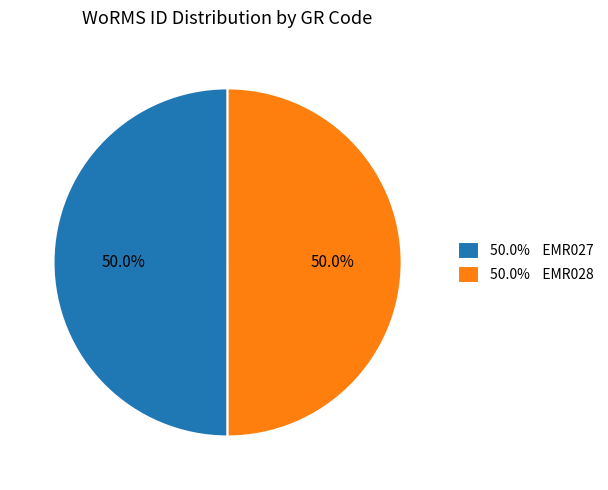

Do 50.0% EMR028 and 50.0% EMR027 together represent more than half of the pie?

Yes